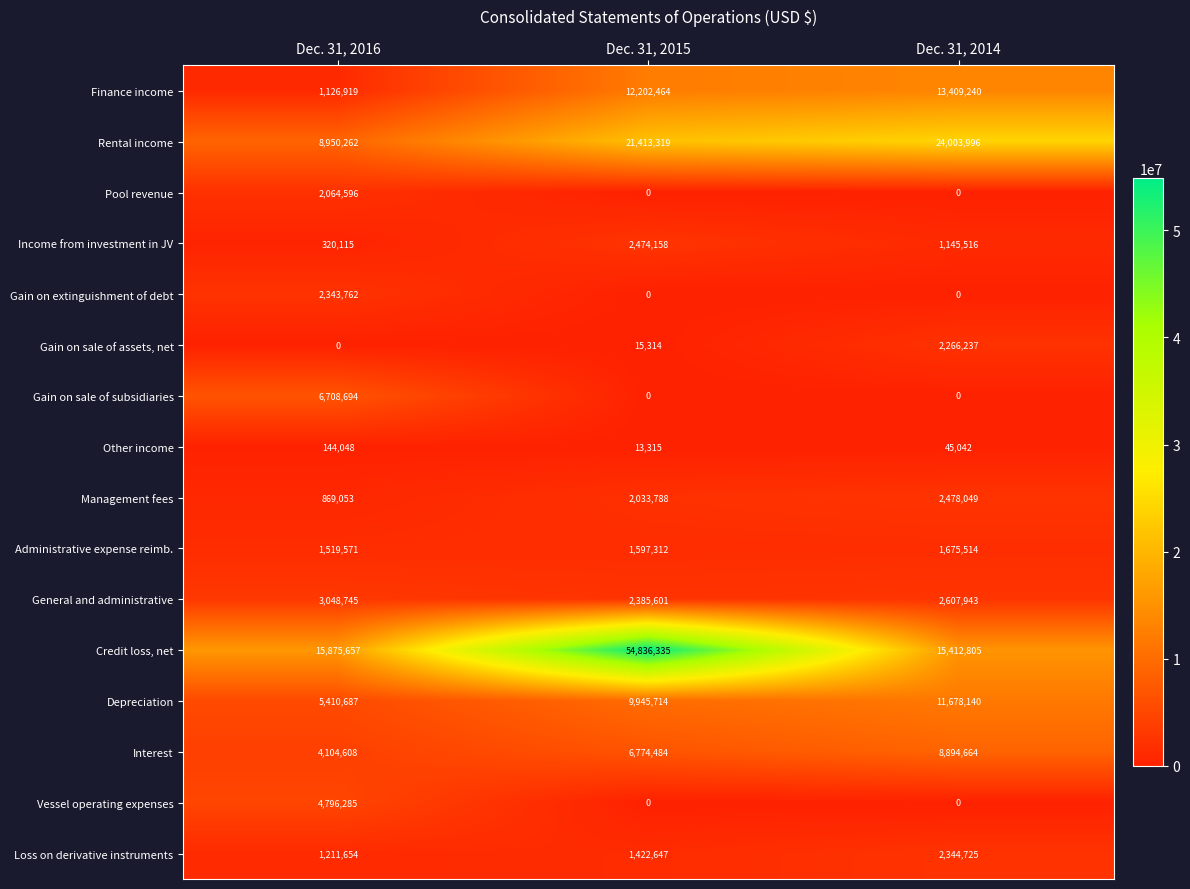

List the series in order of their peak value, lowest first.

Other income, Administrative expense reimb., Pool revenue, Gain on sale of assets, net, Gain on extinguishment of debt, Loss on derivative instruments, Income from investment in JV, Management fees, General and administrative, Vessel operating expenses, Gain on sale of subsidiaries, Interest, Depreciation, Finance income, Rental income, Credit loss, net